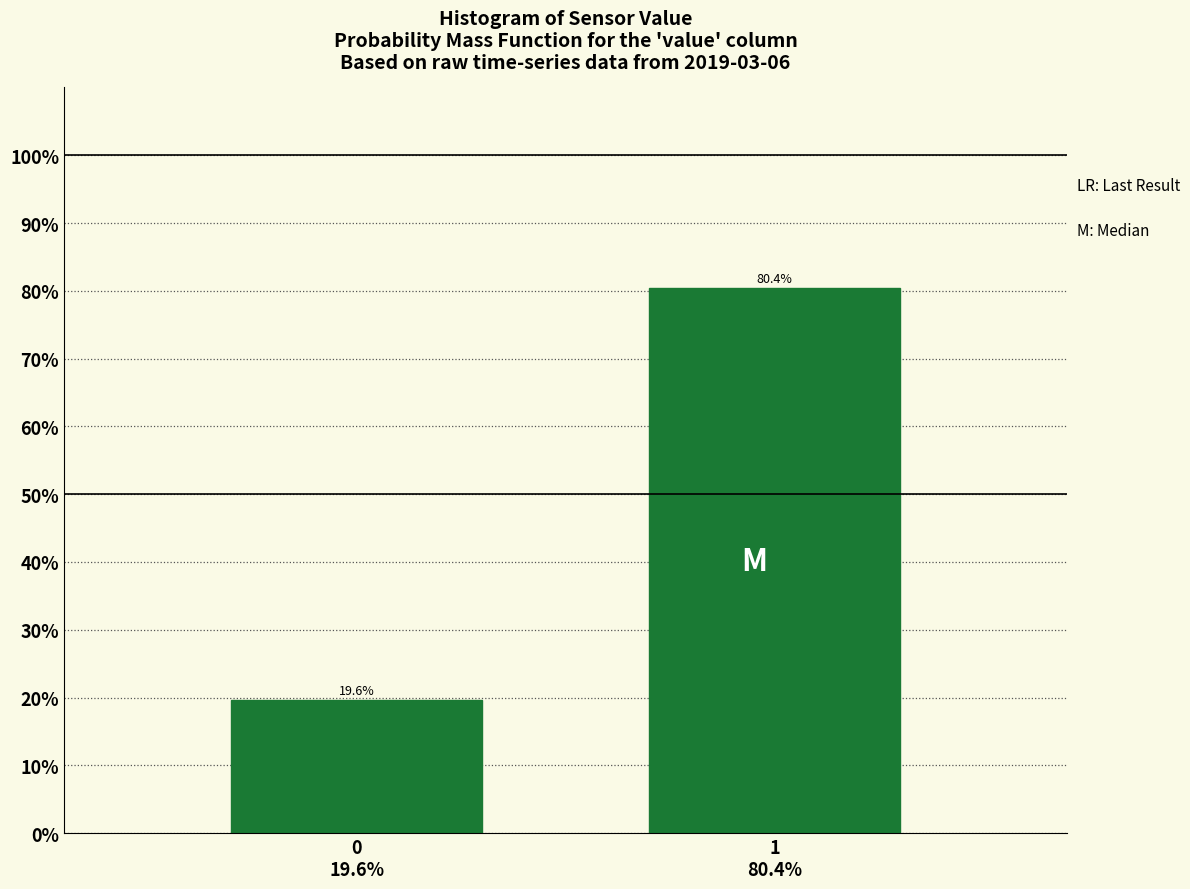

Reading right to left, transcribe all the data shown in this chart.

80.4	19.6